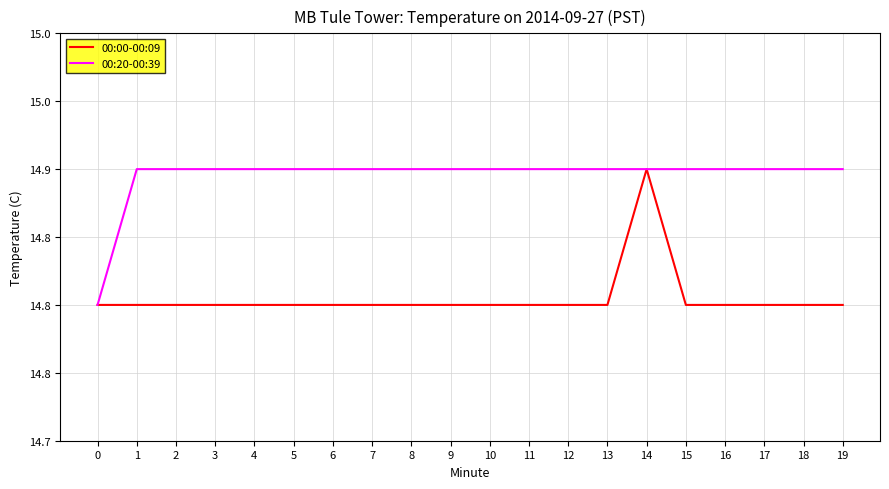

Does the chart have visible grid lines?

Yes